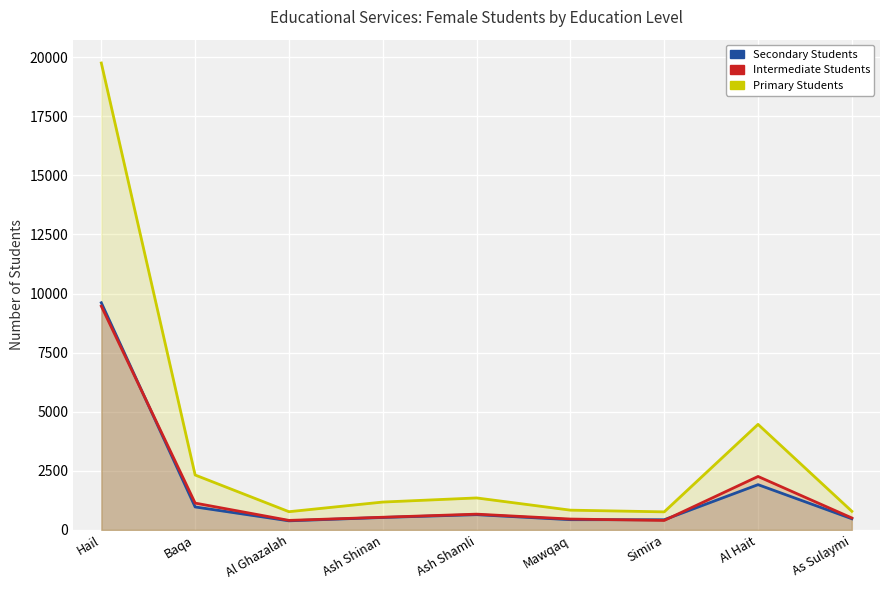

How many categories are shown in the chart?

9